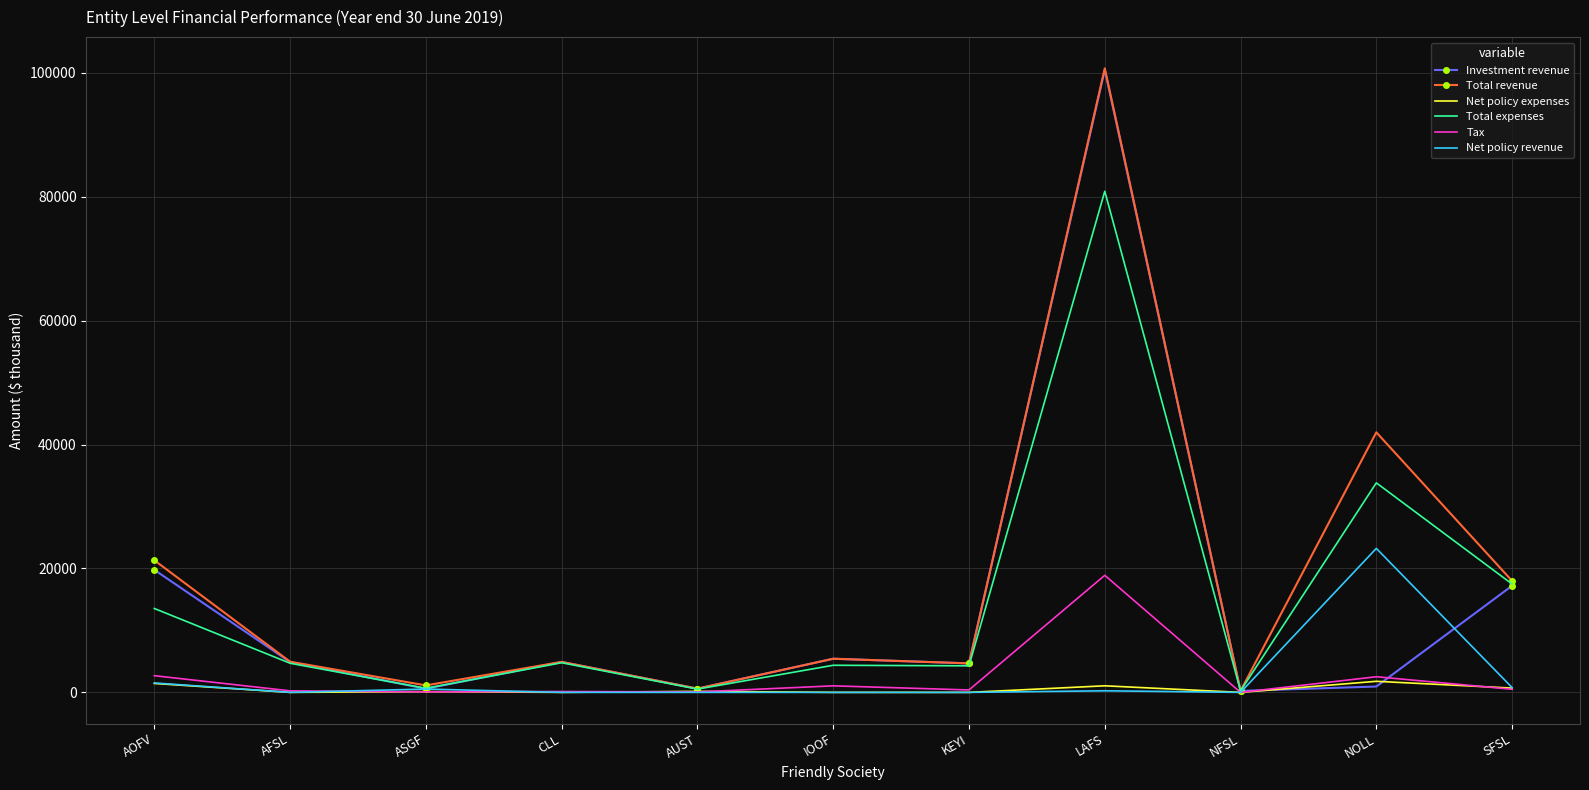

What is the difference between the maximum and minimum values in the Total revenue series?

100470.6